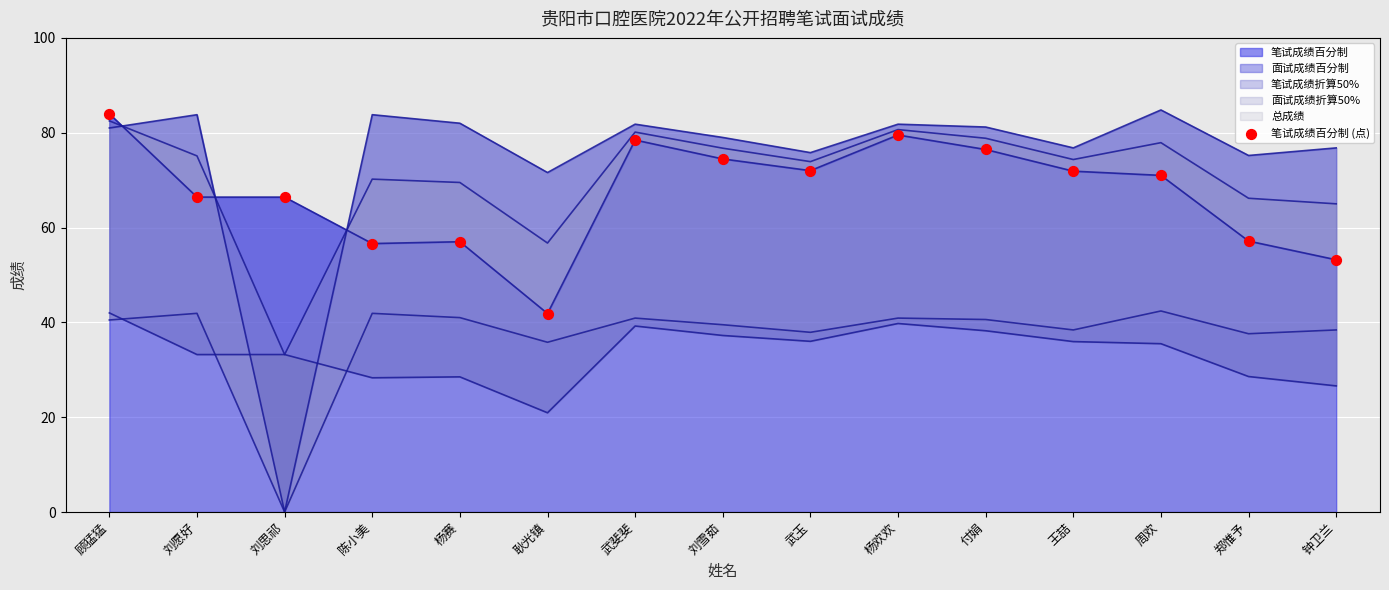

Between 刘愿好 and 武玉, which is larger?

武玉